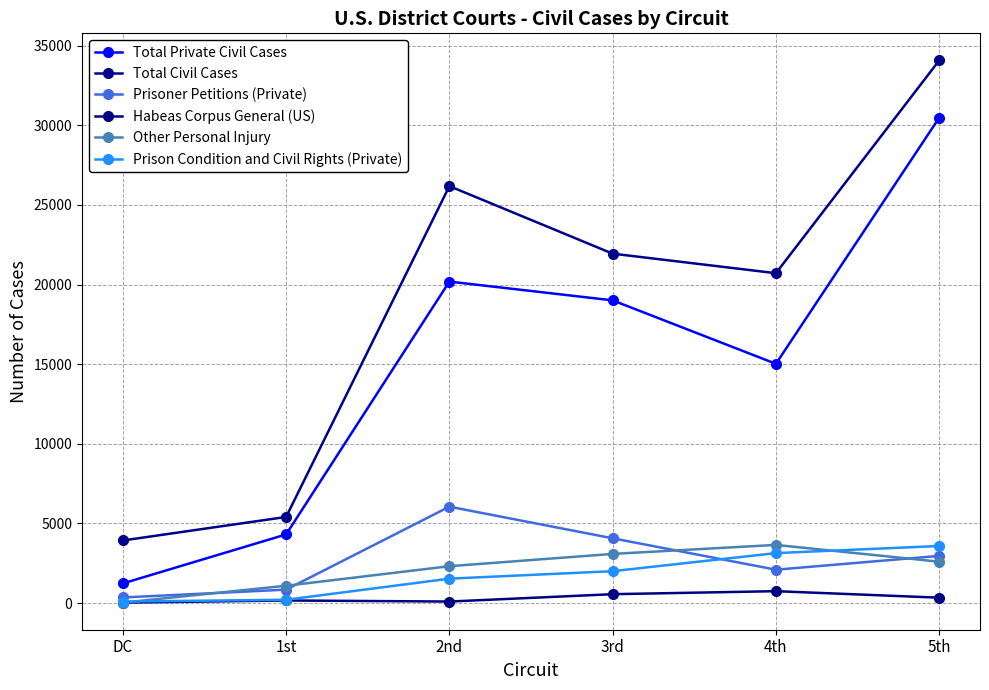

What are all the series names shown in the legend?

Total Private Civil Cases, Total Civil Cases, Prisoner Petitions (Private), Habeas Corpus General (US), Other Personal Injury, Prison Condition and Civil Rights (Private)